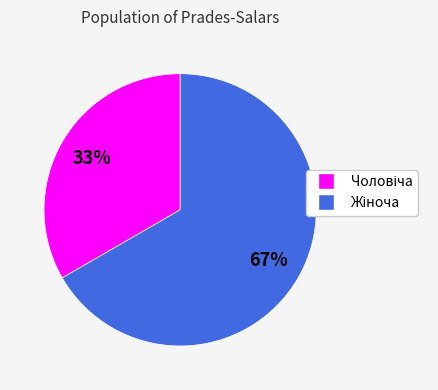

To the nearest percent, what is the average slice percentage?

50%